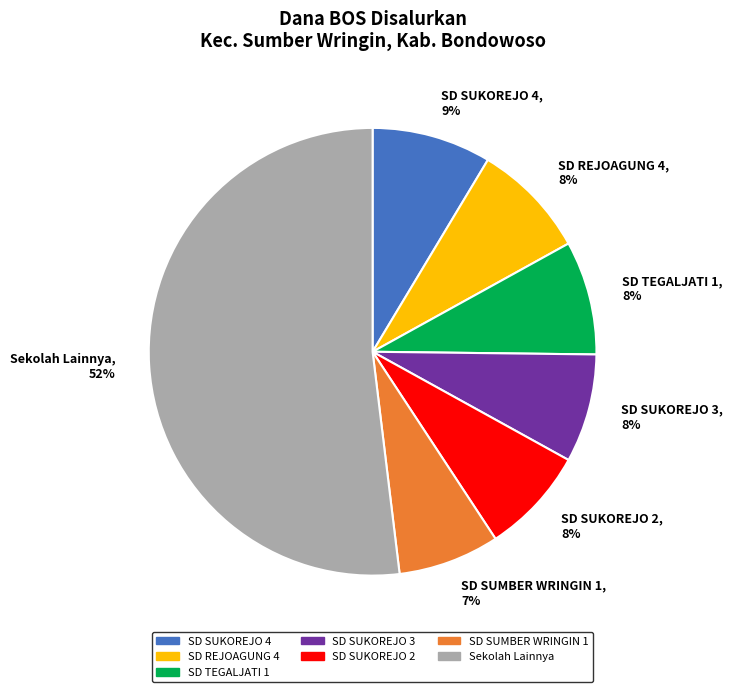

To the nearest percent, what is the average slice percentage?

14%